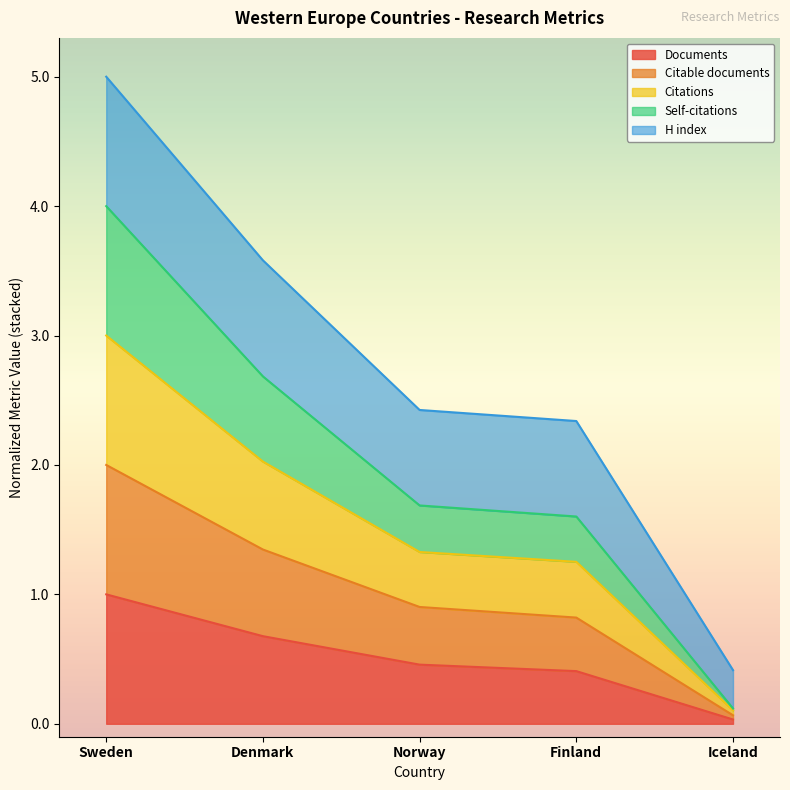

True or false: Documents has a value of 0.4 at Denmark.

False